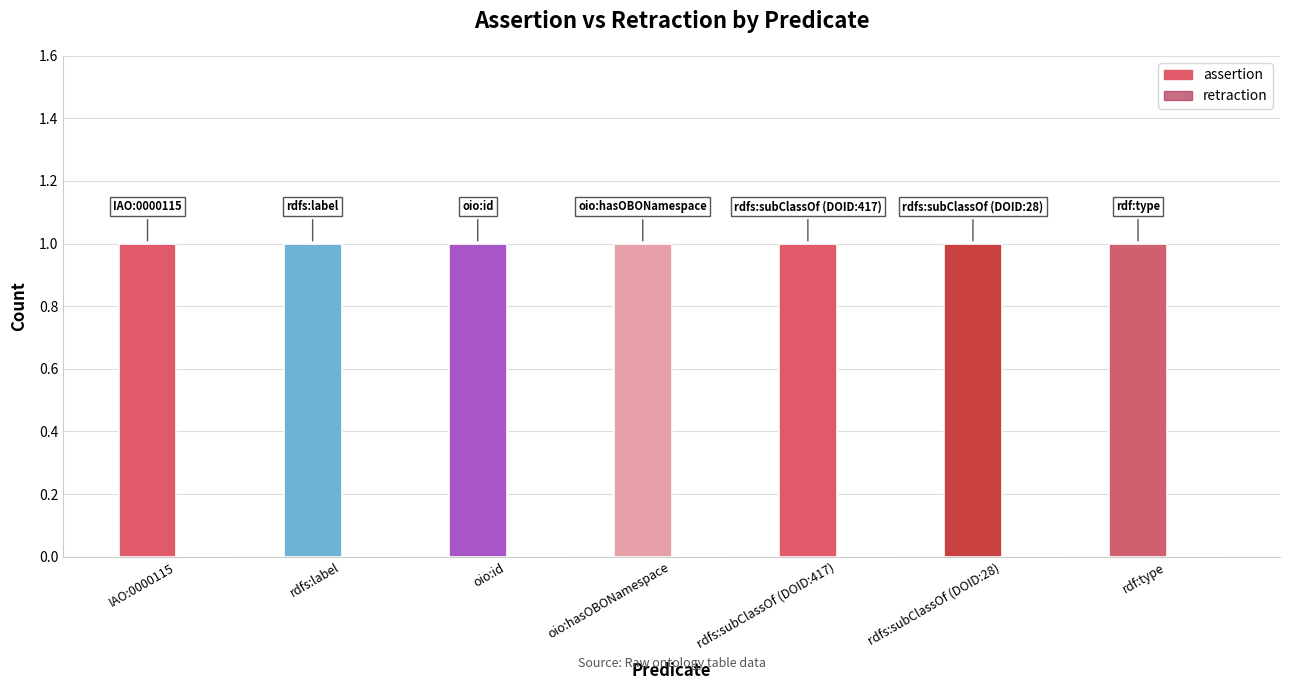

What position from the left is rdfs:label?

2